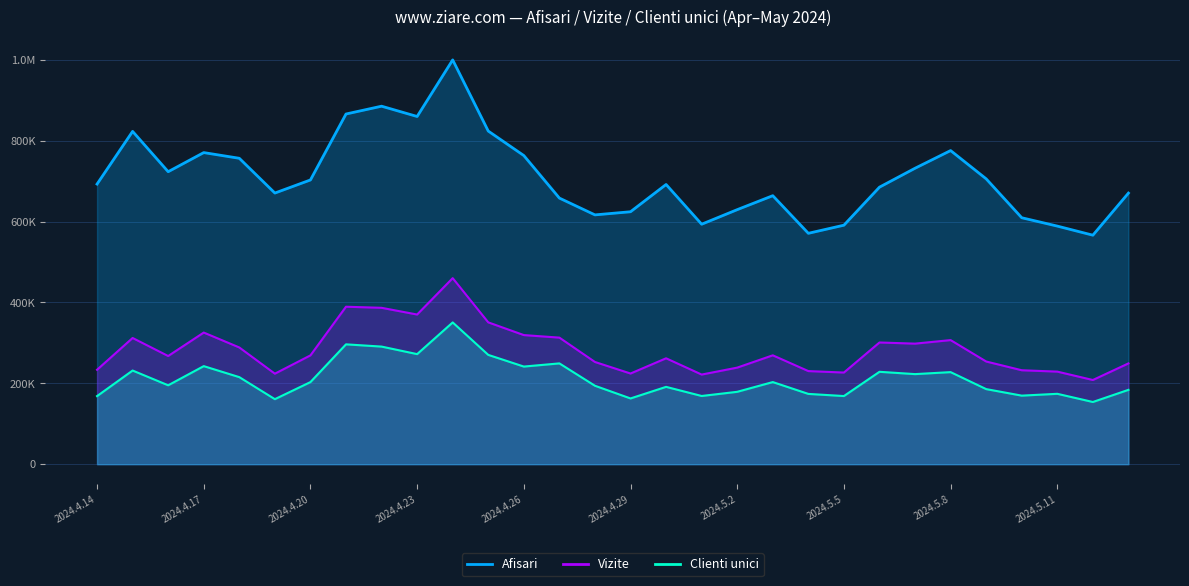

Which label corresponds to the largest value in the chart?

2024.4.24